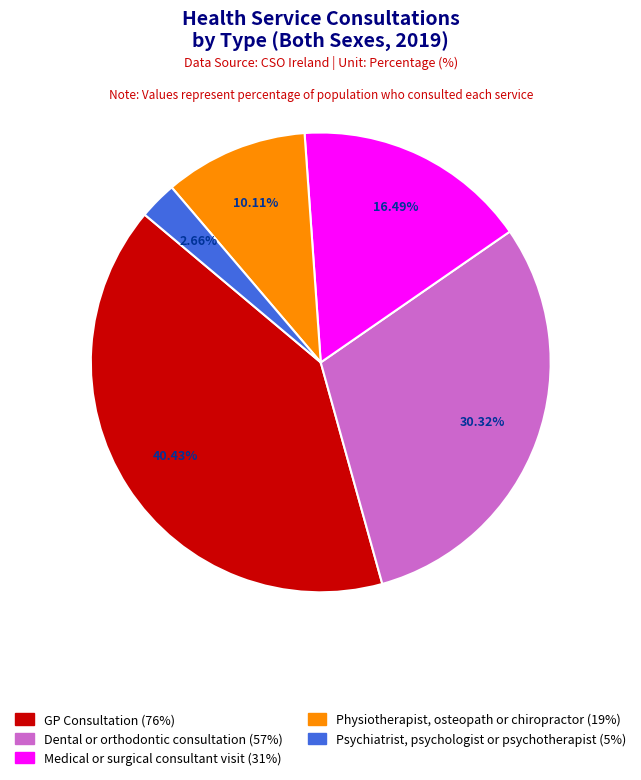

Is it true that Psychiatrist, psychologist or psychotherapist is 3% of the pie?

True